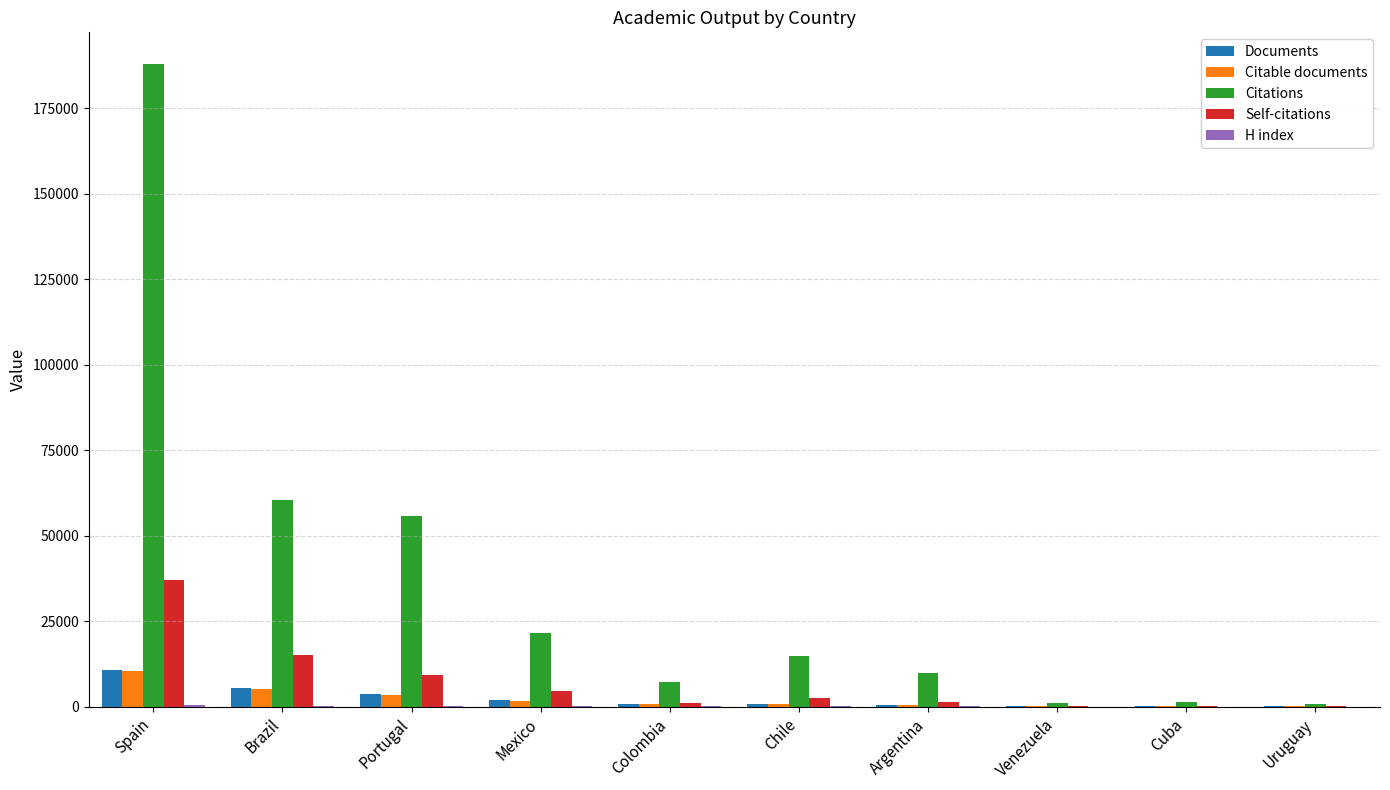

Which series changed the most between Portugal and Chile?

Citations